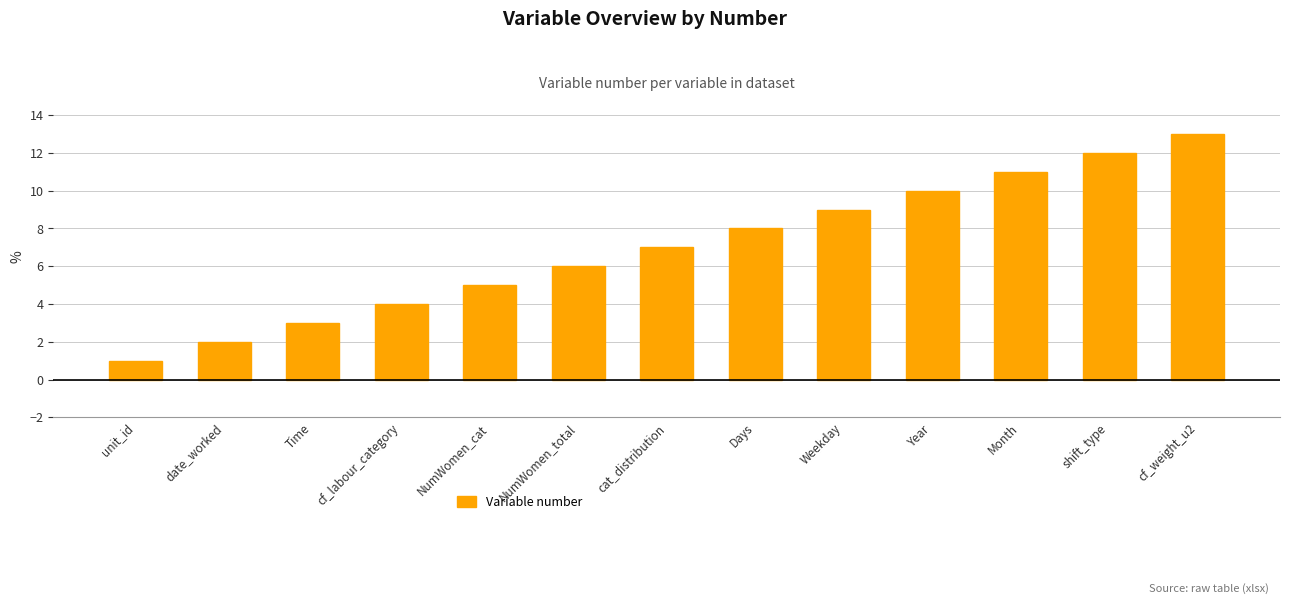

Which has a higher value, unit_id or Month?

Month